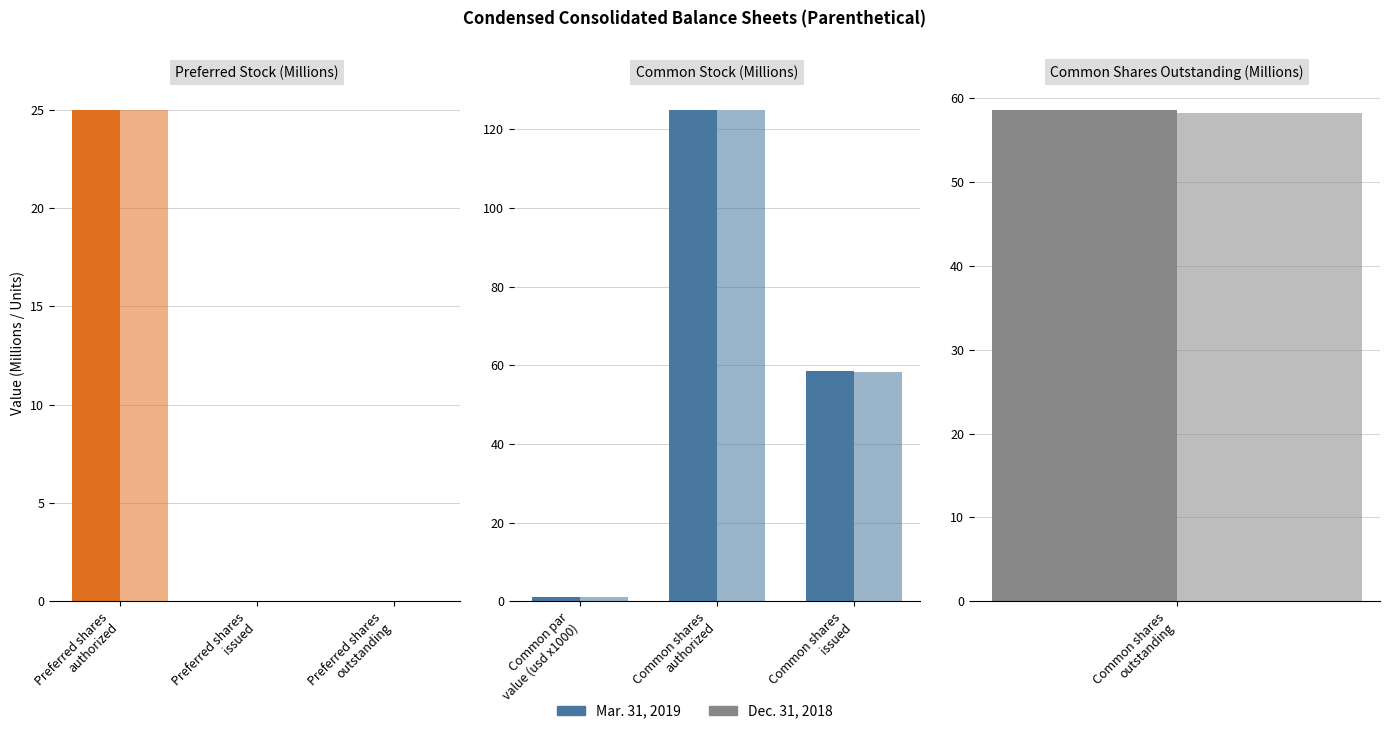

What is the value of the Dec. 31, 2018 bar at the 1st from the left?

1.0